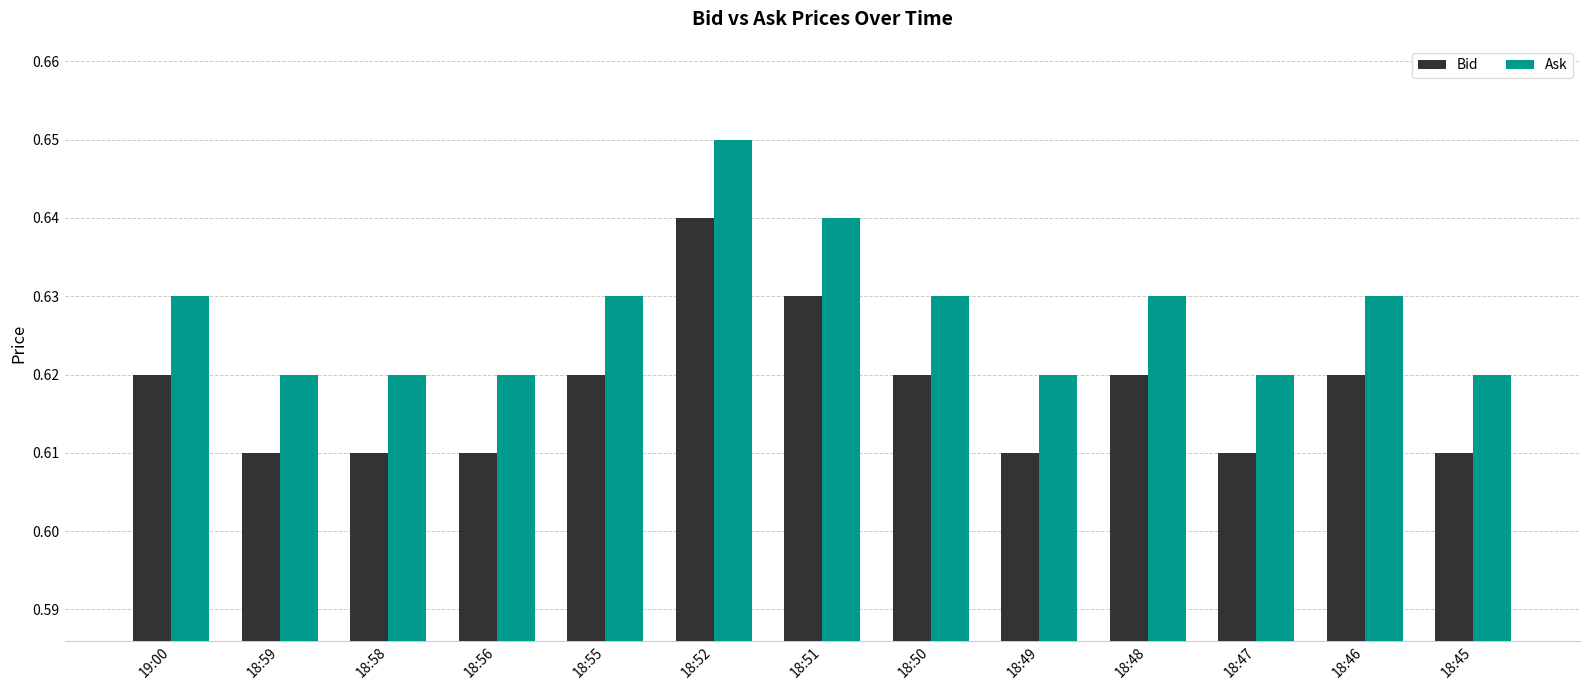

What are all the series names shown in the legend?

Bid, Ask